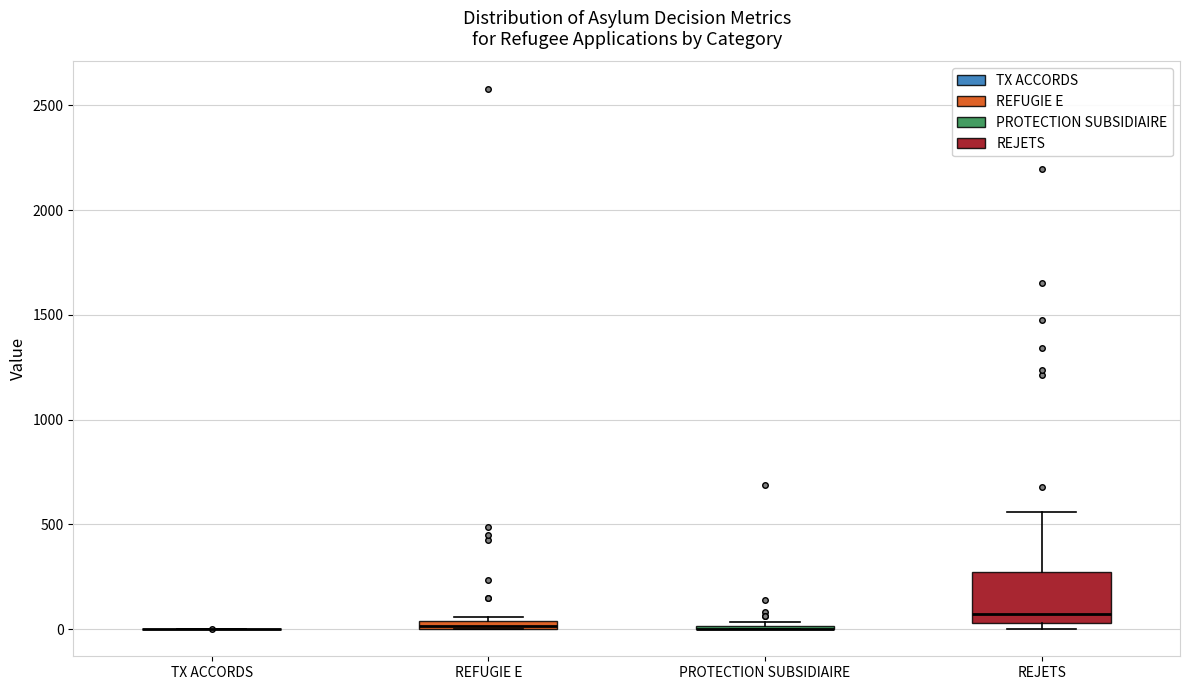

Which box is the tallest, from its lower edge to its upper edge?

REJETS